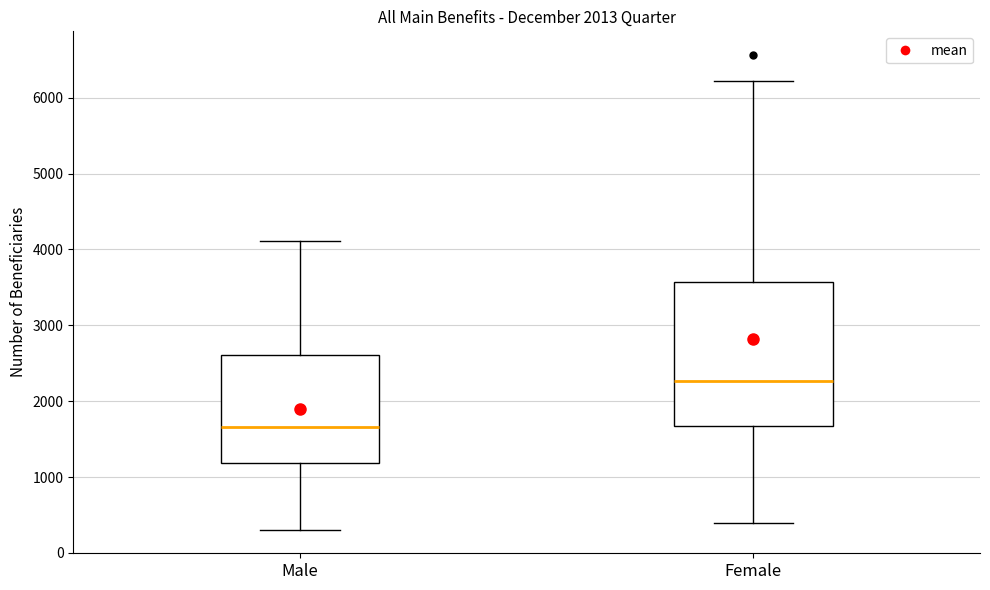

Where does the median line of the box for Male sit on the y-axis? The values are not printed on the chart, so give them approximately, as read against the axis.

1700